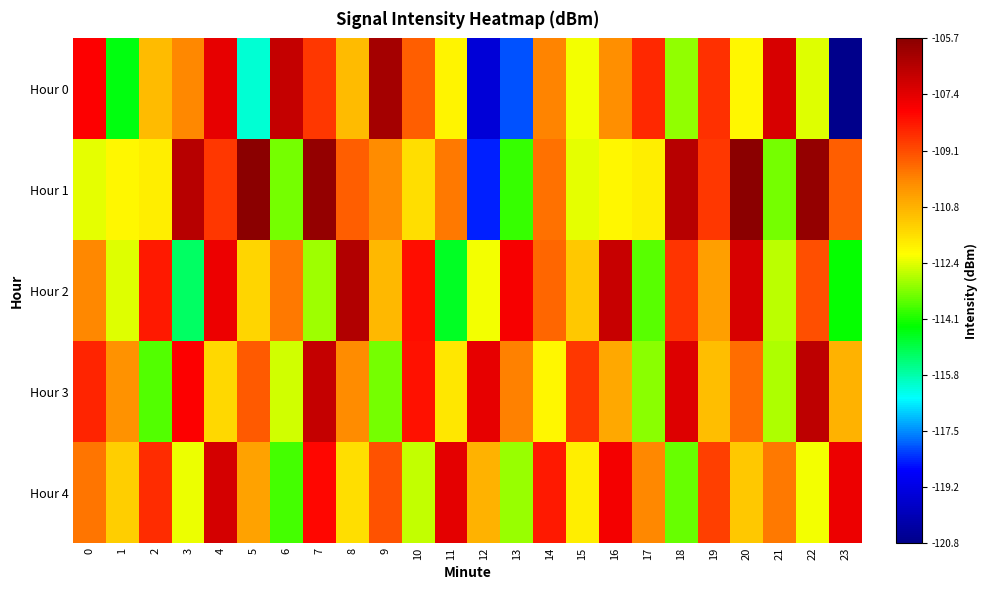

At how many categories does at least one series exceed -108?

17